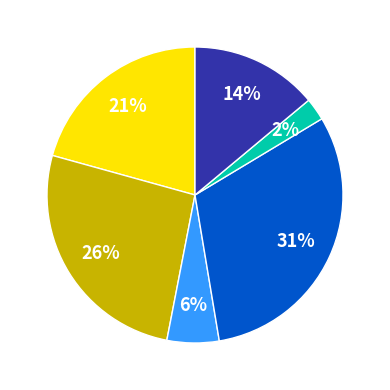

To the nearest percent, what is the average slice percentage?

17%